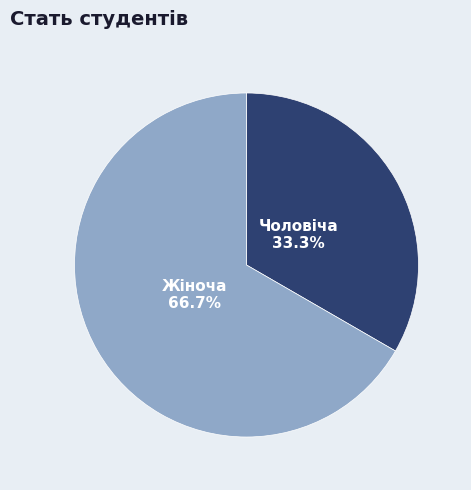

How many slices are in this pie chart?

2